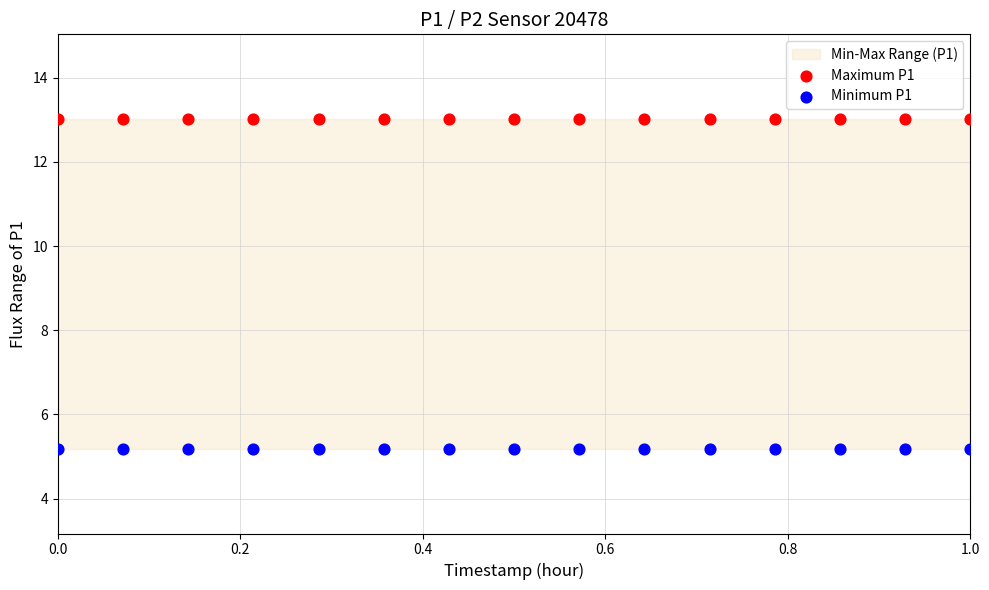

Which series reaches the maximum Y coordinate?

Maximum P1